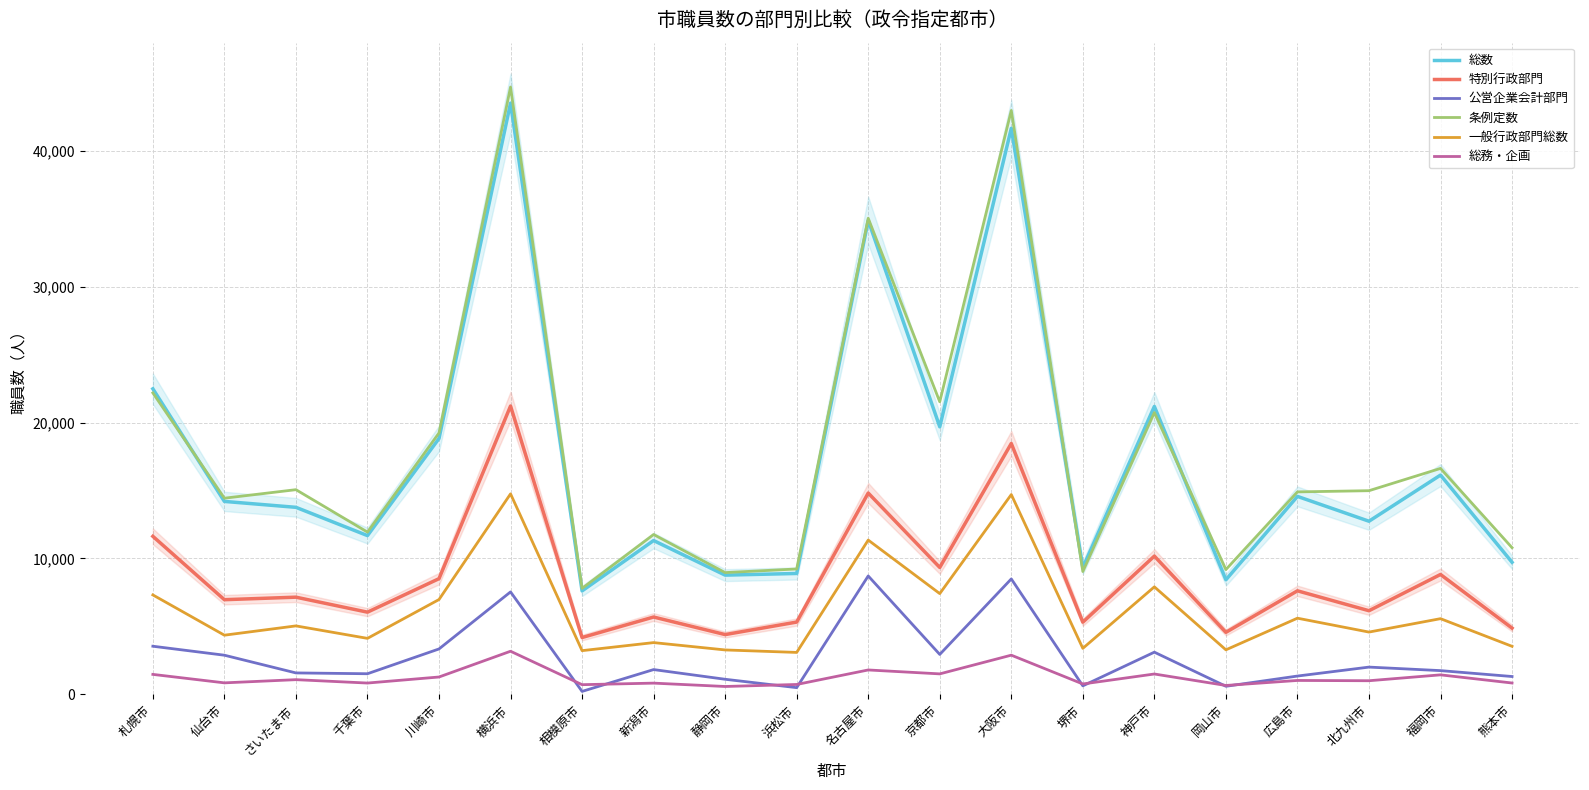

How many data points in 特別行政部門 are above 7152?

9